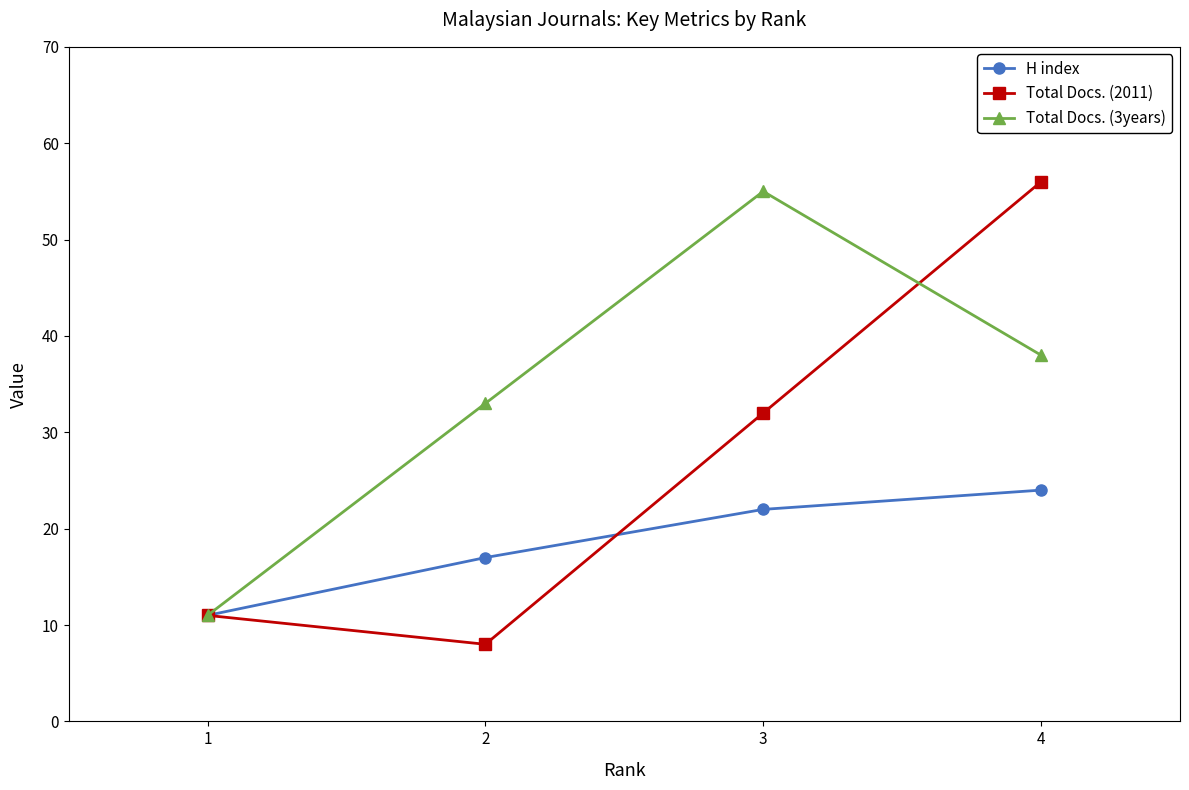

Rank the series by their average value, from lowest to highest.

H index, Total Docs. (2011), Total Docs. (3years)